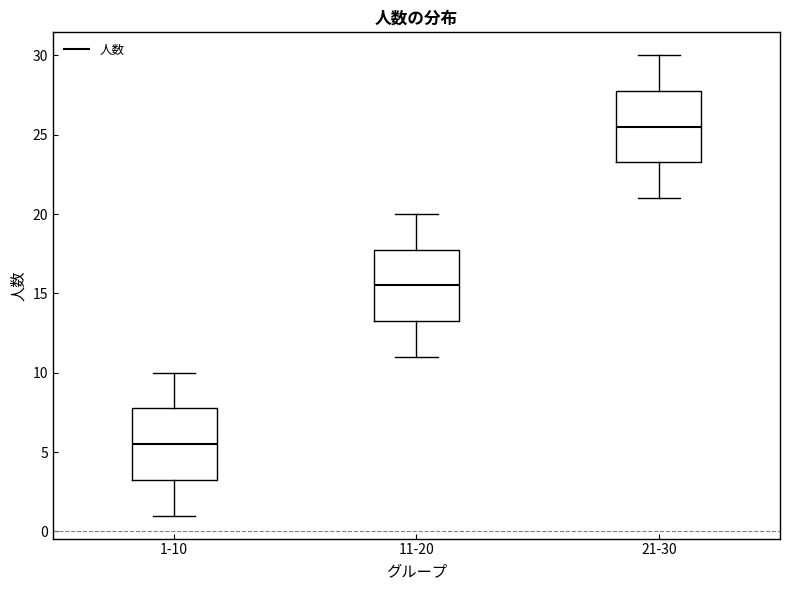

Reading left to right, transcribe this box plot: for each box, give where its median line is, the range the box spans, and where its two whiskers end, as read against the y-axis. The values are not printed on the chart, so give them approximately, as read against the axis.

1-10: median 5.5, box 3.5 to 8.0, whiskers 1.0 to 10.0
11-20: median 15.5, box 13.5 to 18.0, whiskers 11.0 to 20.0
21-30: median 25.5, box 23.5 to 28.0, whiskers 21.0 to 30.0